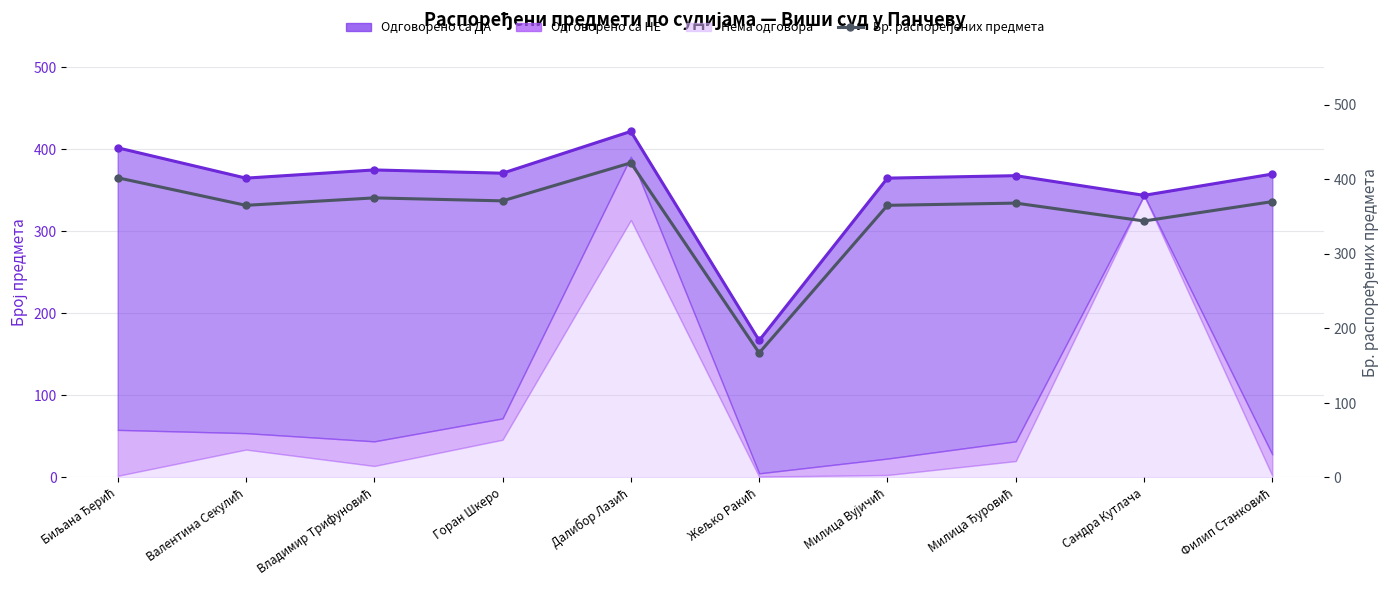

What is the difference between the values at Далибор Лазић and Жељко Ракић?

255